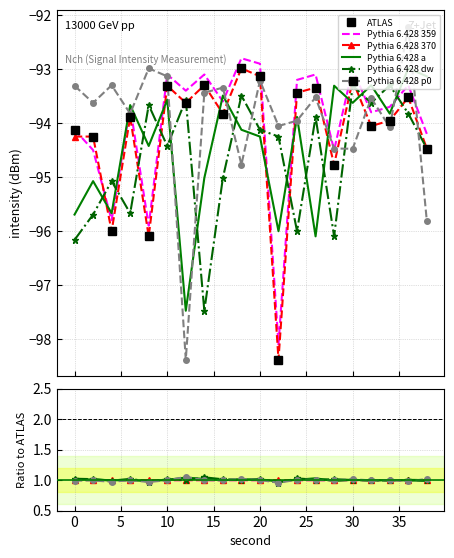

What is the value of the Pythia 6.428 370 point at the 8th from the left?

1.0